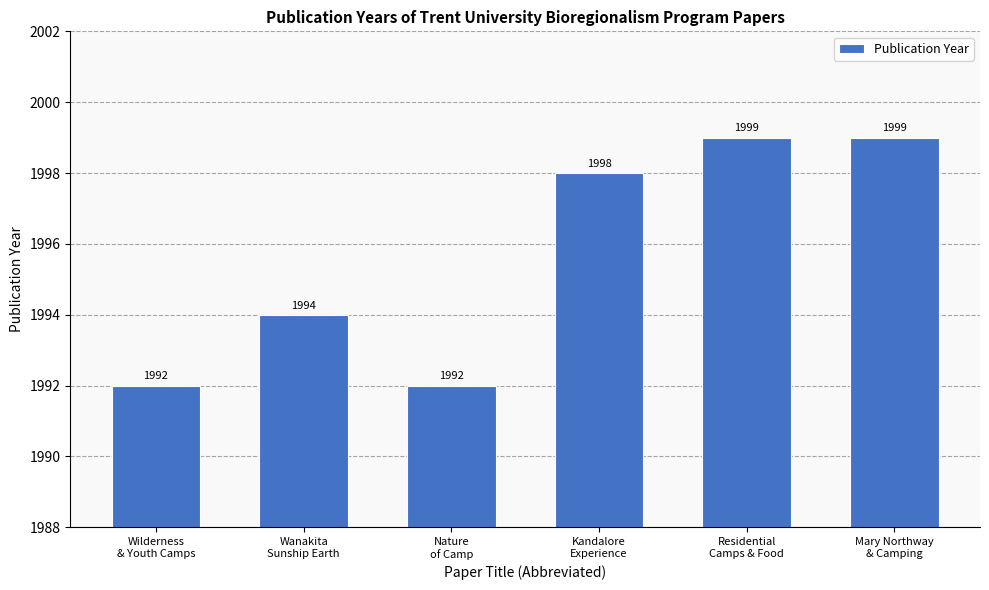

Does the chart contain any negative values?

No